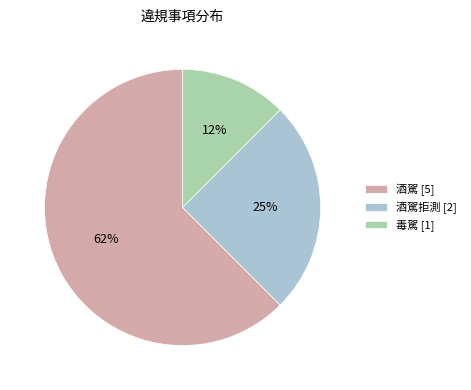

Which category accounts for the majority?

酒駕 [5]